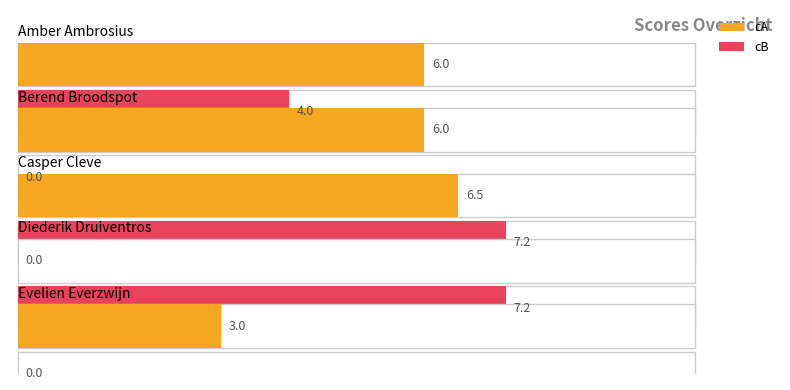

At Casper Cleve, list the series in order from largest to smallest.

cB, cA